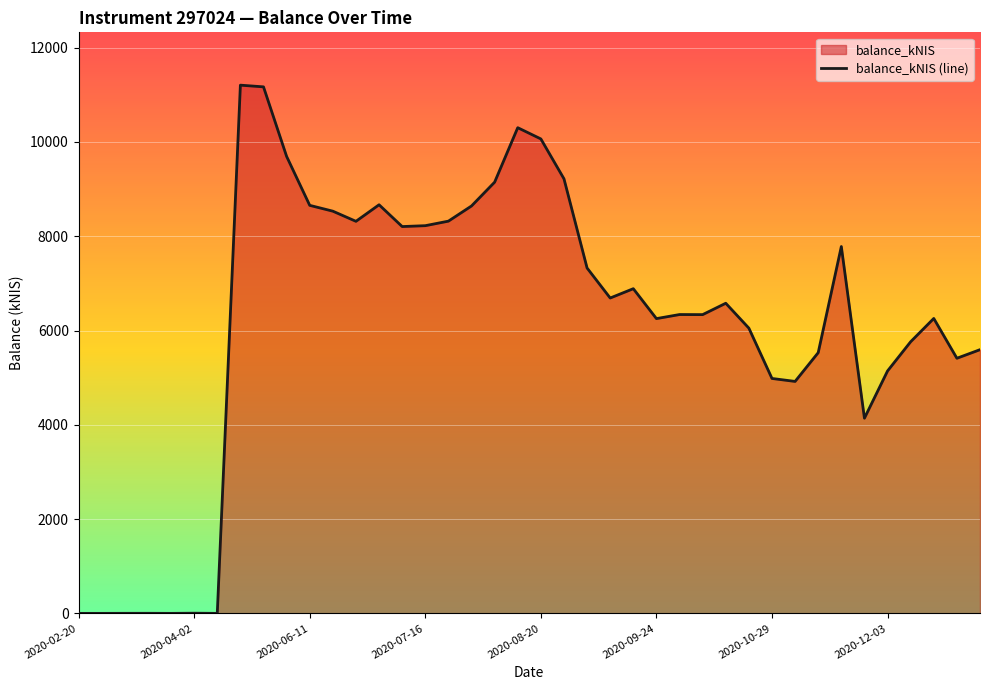

What is the greatest value displayed?

11204.7